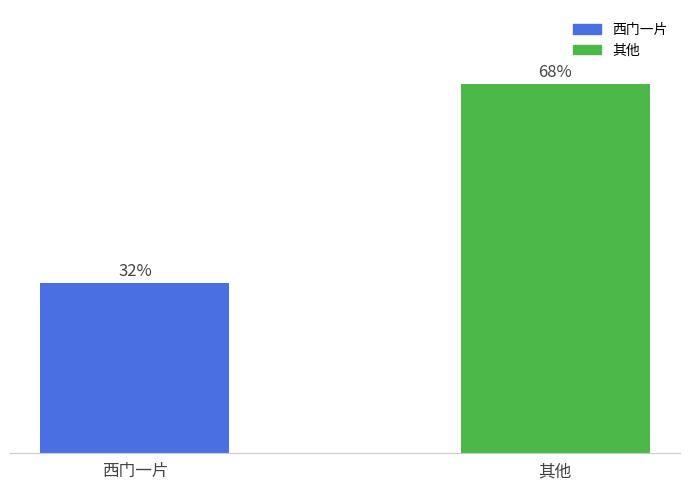

Approximately how many times larger is the value at 其他 compared to 西门一片?

2.2